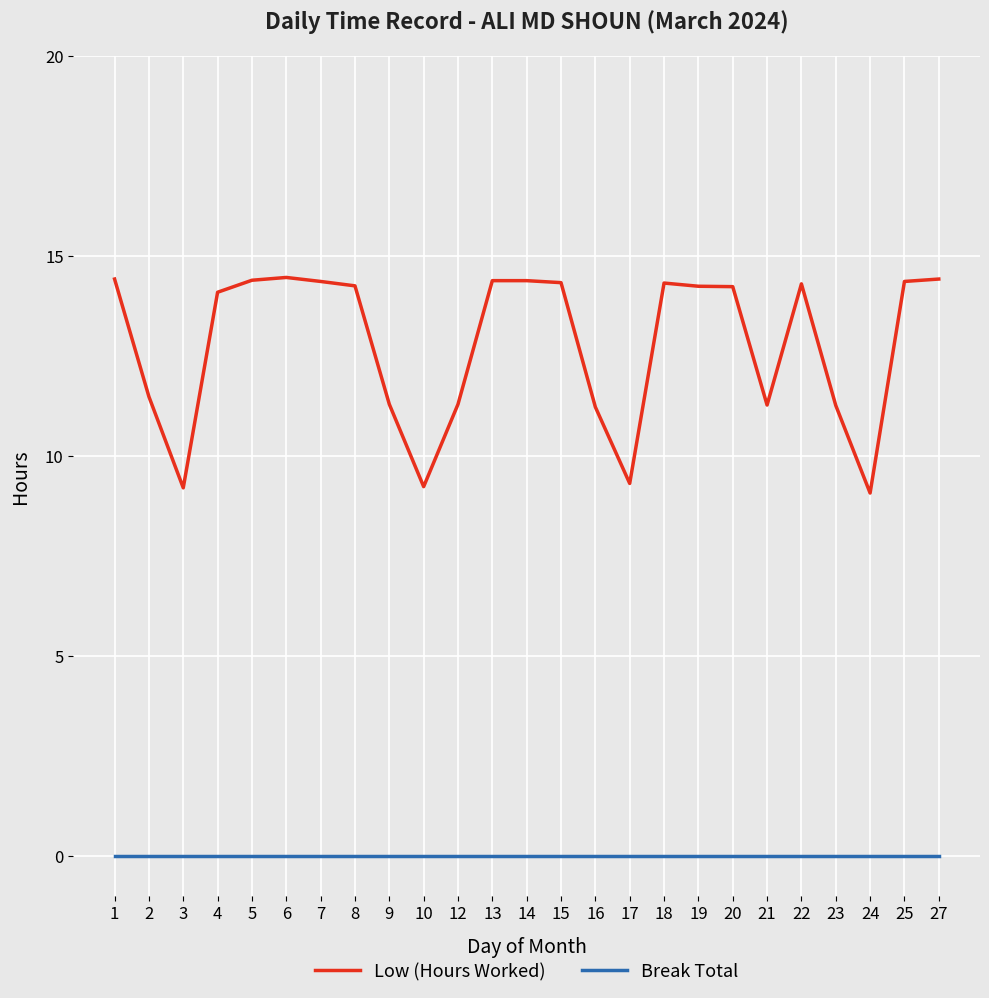

What is the total value across all series at 5?

14.4